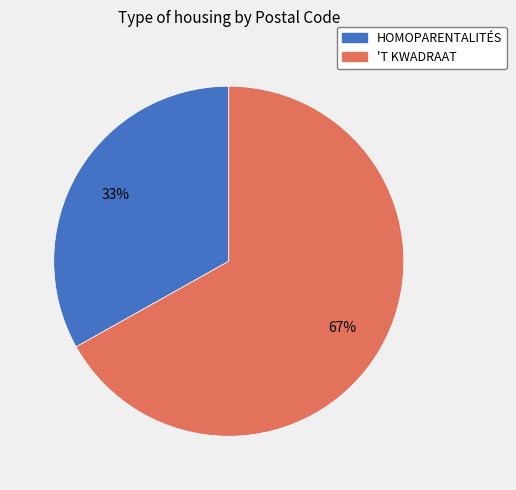

Approximately how many times larger is the value at HOMOPARENTALITÉS compared to 'T KWADRAAT?

0.5